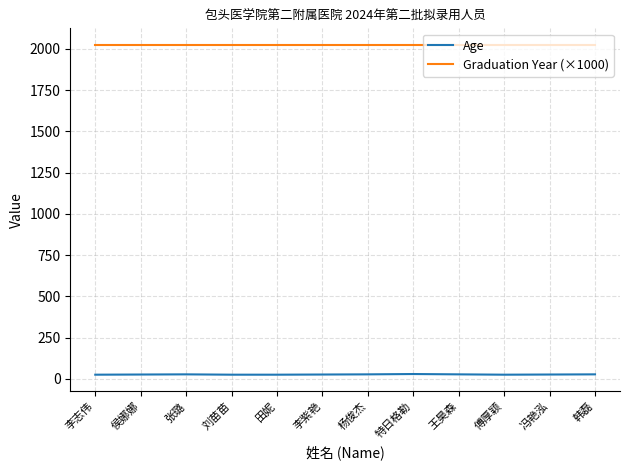

How many lines are shown in the chart?

2